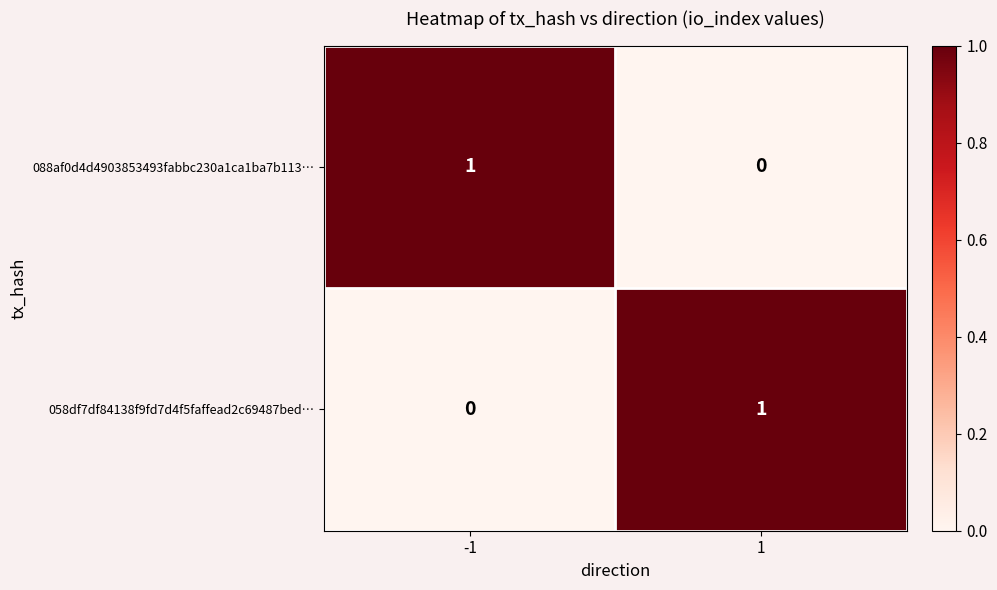

At -1, list the series in order from smallest to largest.

058df7df84138f9fd7d4f5faffead2c69487bed…, 088af0d4d4903853493fabbc230a1ca1ba7b113…